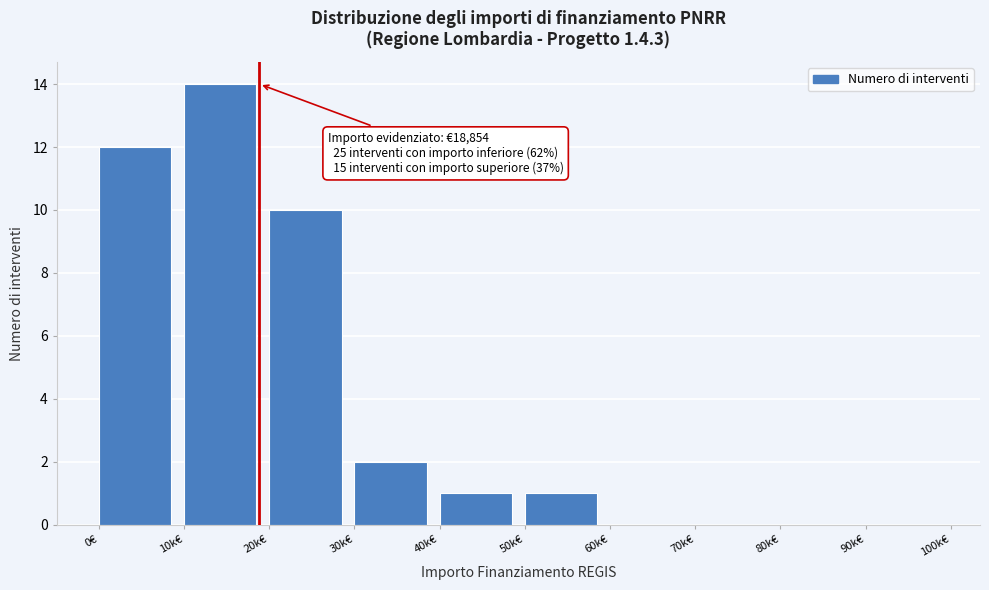

Reading left to right, extract all data points from this chart.

0€=12	10k€=14	20k€=10	30k€=2	40k€=1	50k€=1	60k€=0	70k€=0	80k€=0	90k€=0